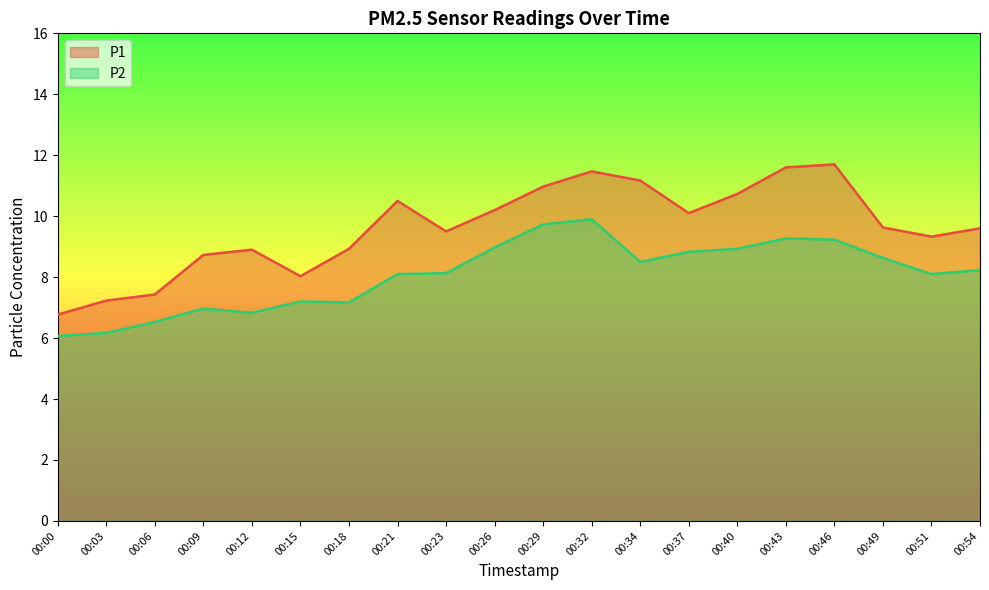

What is the smallest value displayed?

6.1